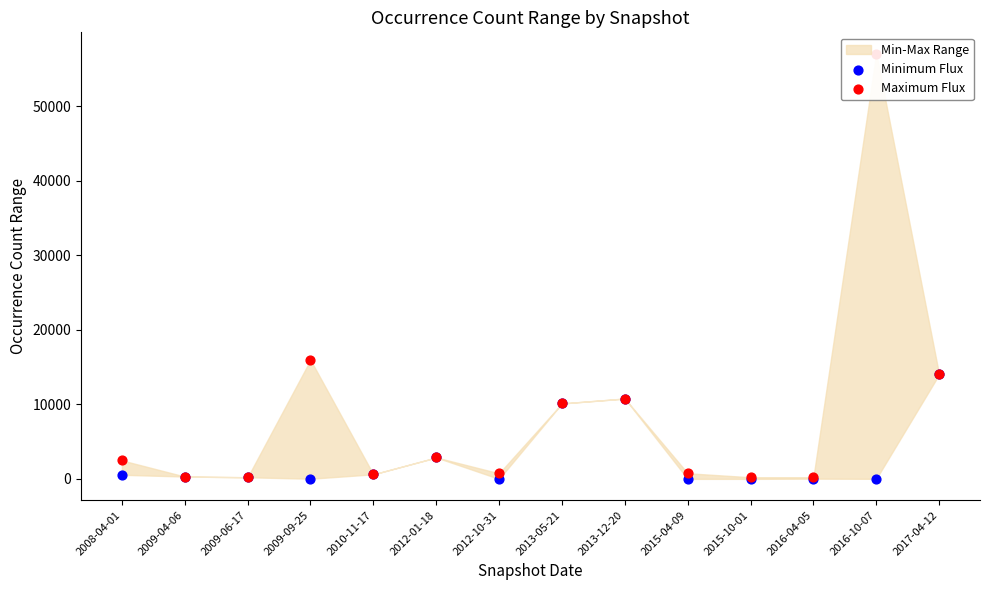

Is the value of Minimum Flux at 2012-01-18 greater than the value of Maximum Flux at 2016-10-07?

No